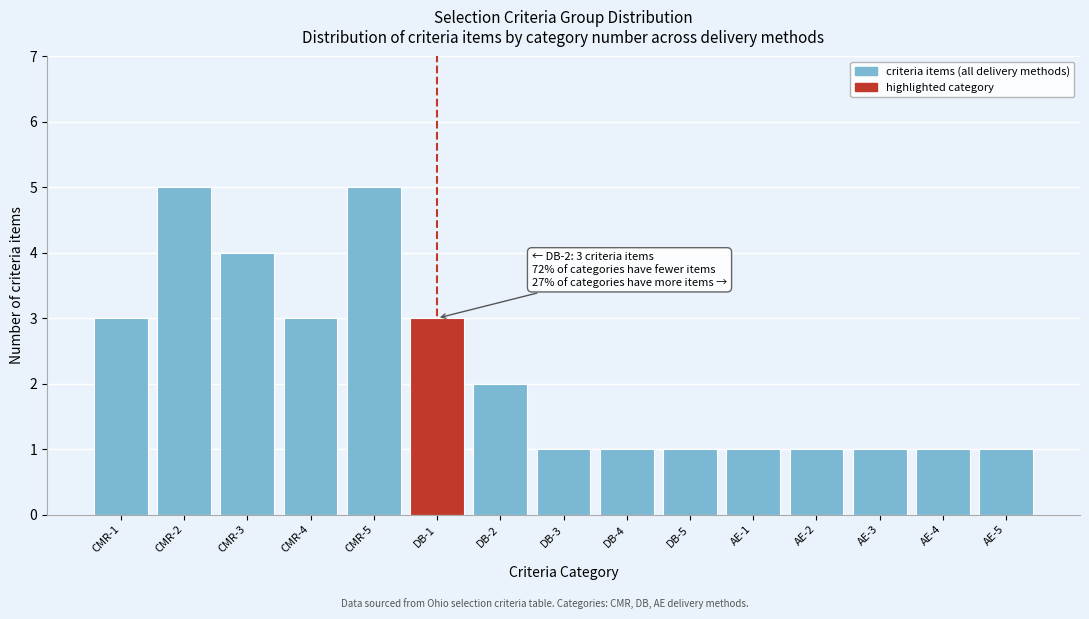

Reading left to right, transcribe all the data shown in this chart.

CMR-1=3	CMR-2=5	CMR-3=4	CMR-4=3	CMR-5=5	DB-1=3	DB-2=2	DB-3=1	DB-4=1	DB-5=1	AE-1=1	AE-2=1	AE-3=1	AE-4=1	AE-5=1